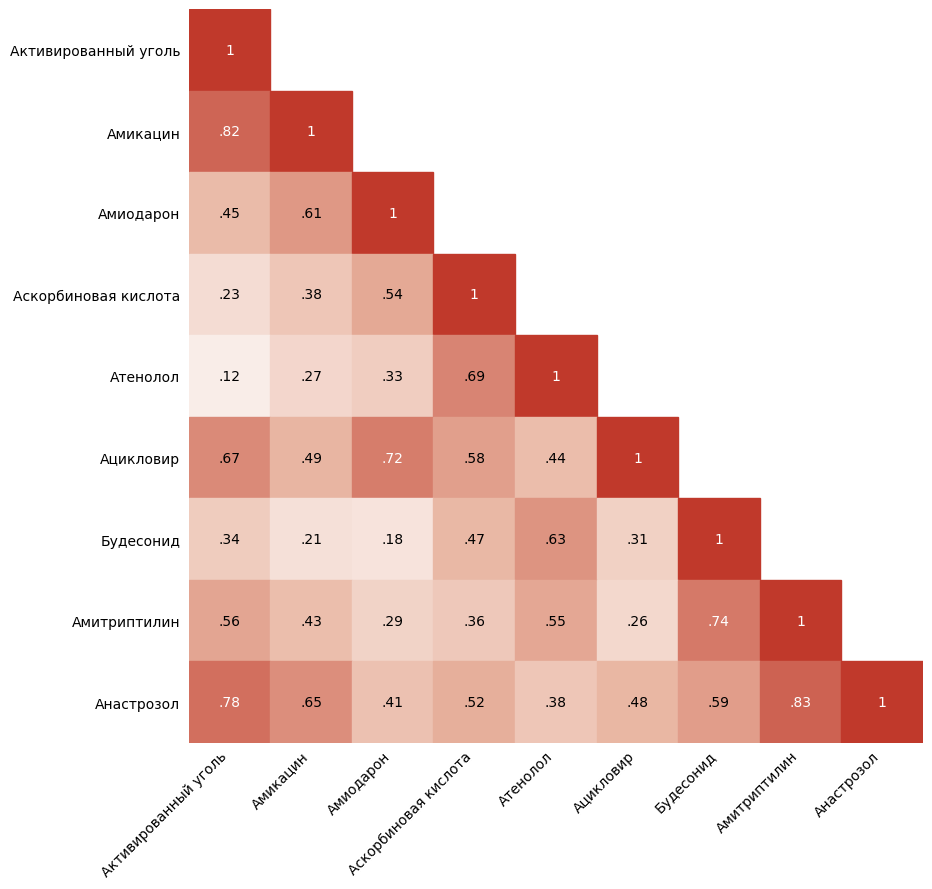

The value of Амиодарон at Активированный уголь is 0.5. True or false?

True